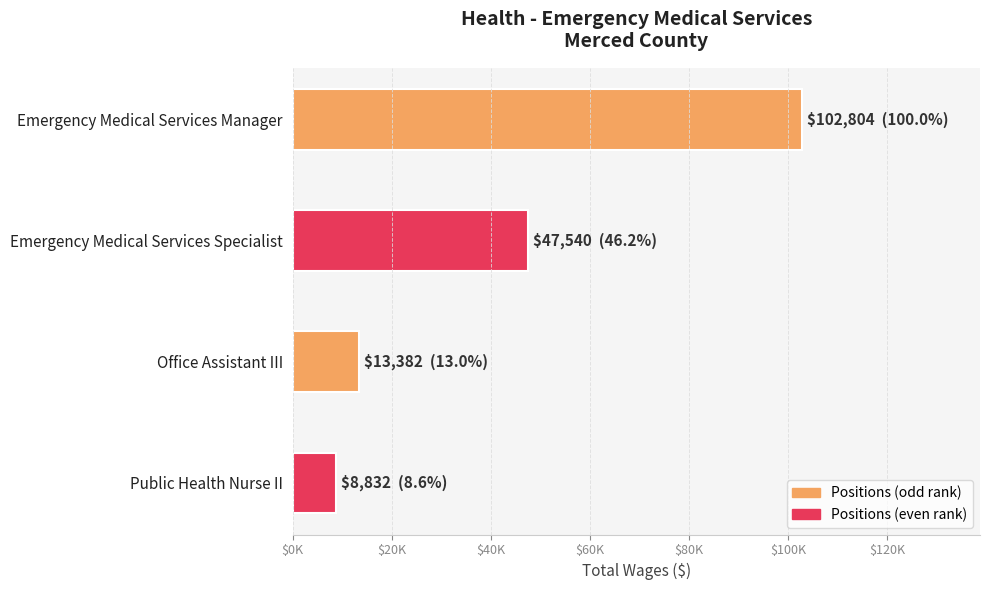

Are the bars grouped side by side (vs. stacked)?

No